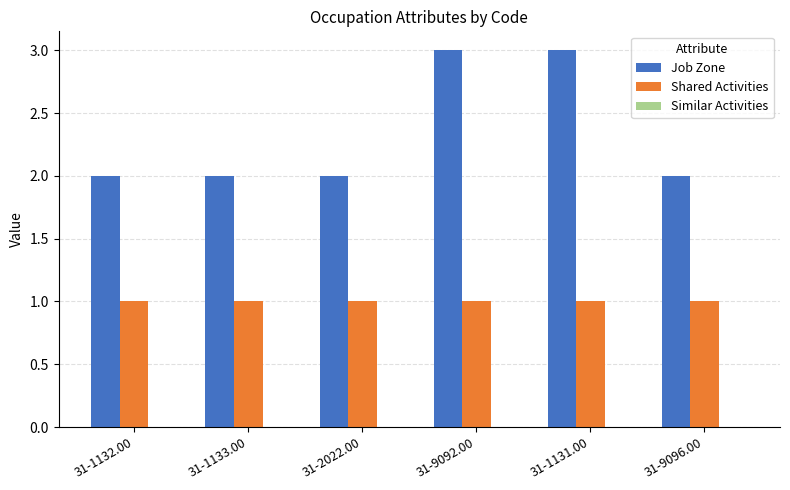

What is the greatest value displayed?

3